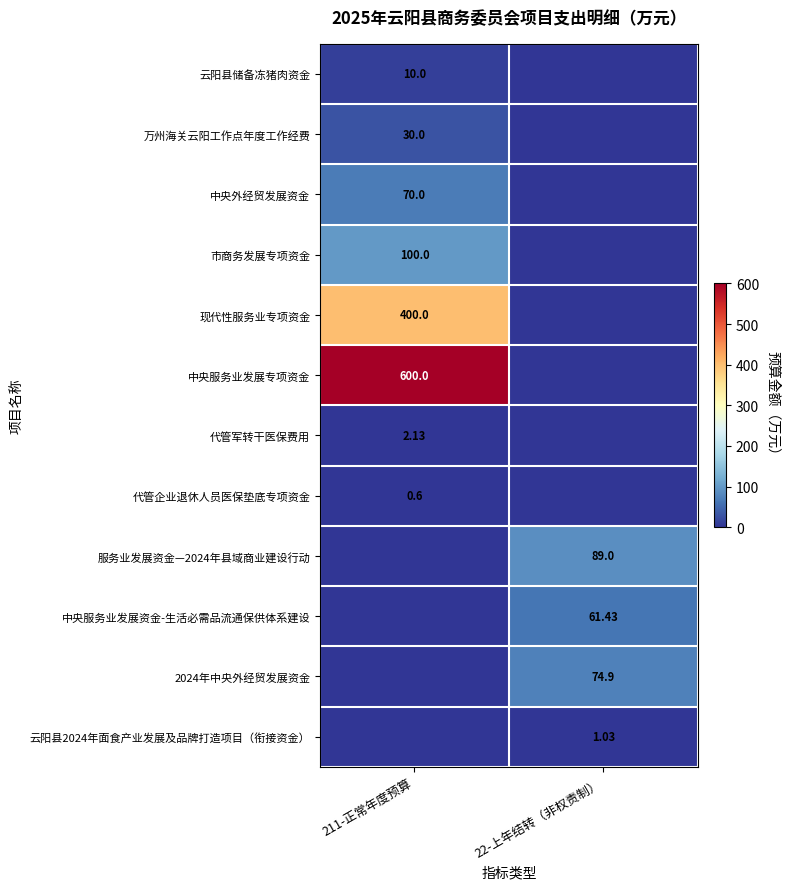

Which category has the lowest value across all series?

22-上年结转（非权责制）